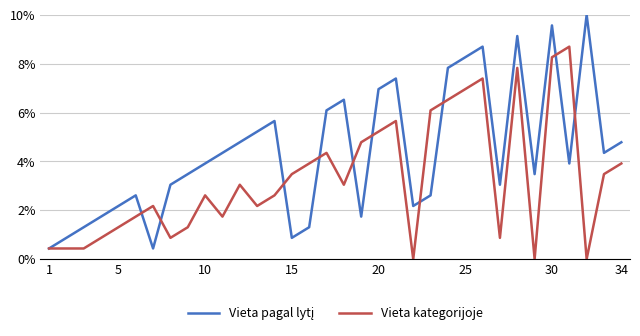

Does the chart have visible grid lines?

Yes